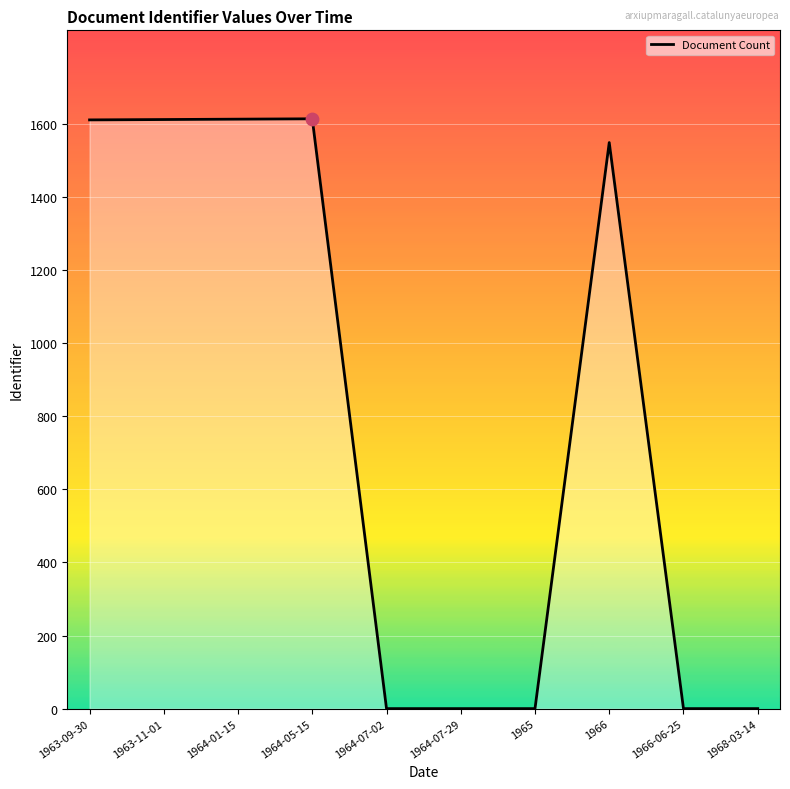

What is the change in value from 1965 to 1966?

+1549